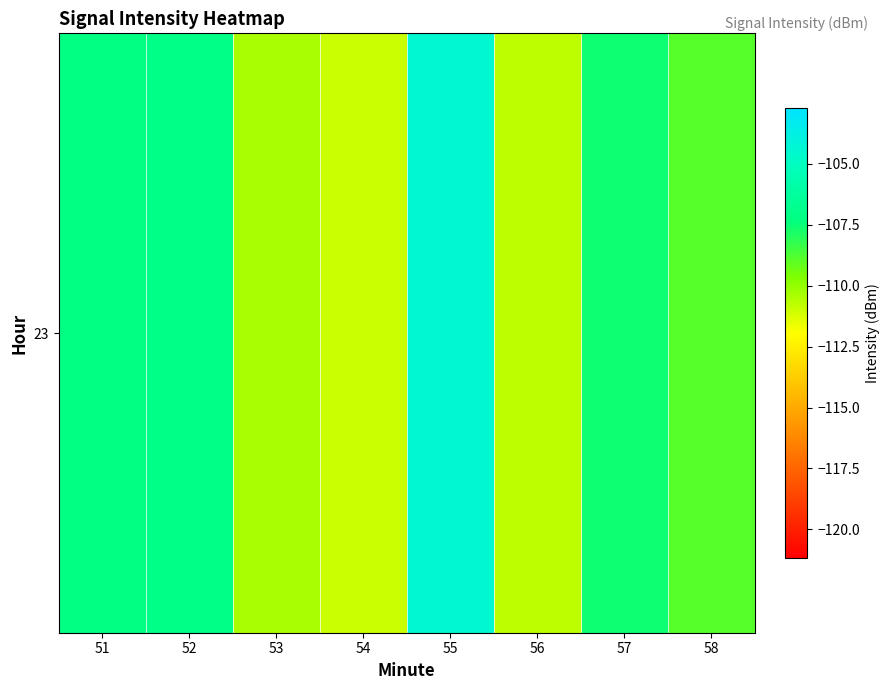

What is the difference between the maximum and minimum values?

6.5